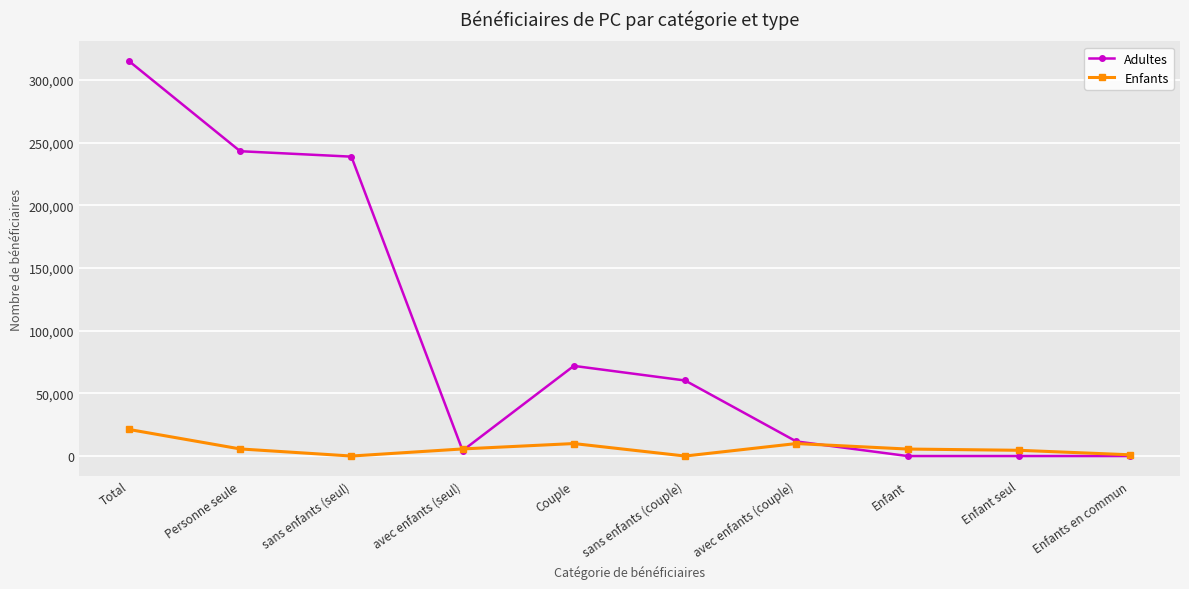

What is the spread (max minus min) of values at Enfant seul?

4584